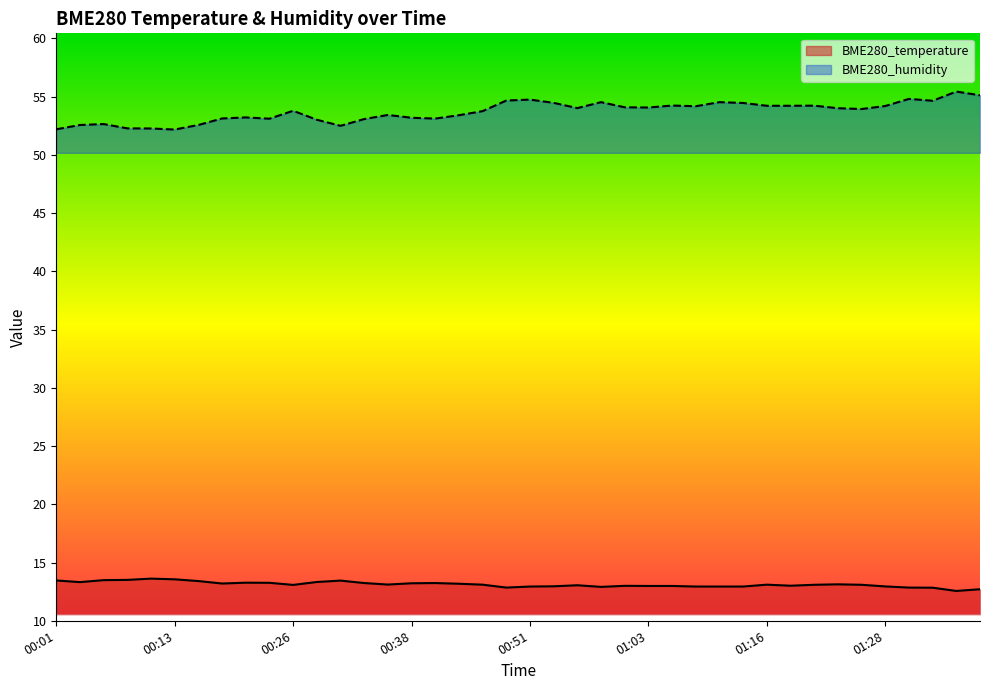

List the labels in order of BME280_temperature value, largest first.

00:11, 00:13, 00:08, 00:06, 00:01, 00:31, 00:16, 00:28, 00:03, 00:21, 00:24, 00:33, 00:41, 00:38, 00:18, 00:43, 01:23, 00:36, 00:46, 01:16, 01:21, 01:26, 00:26, 00:56, 01:18, 01:01, 01:03, 01:06, 00:53, 01:28, 00:51, 01:08, 01:11, 01:13, 00:58, 00:48, 01:30, 01:33, 01:38, 01:35